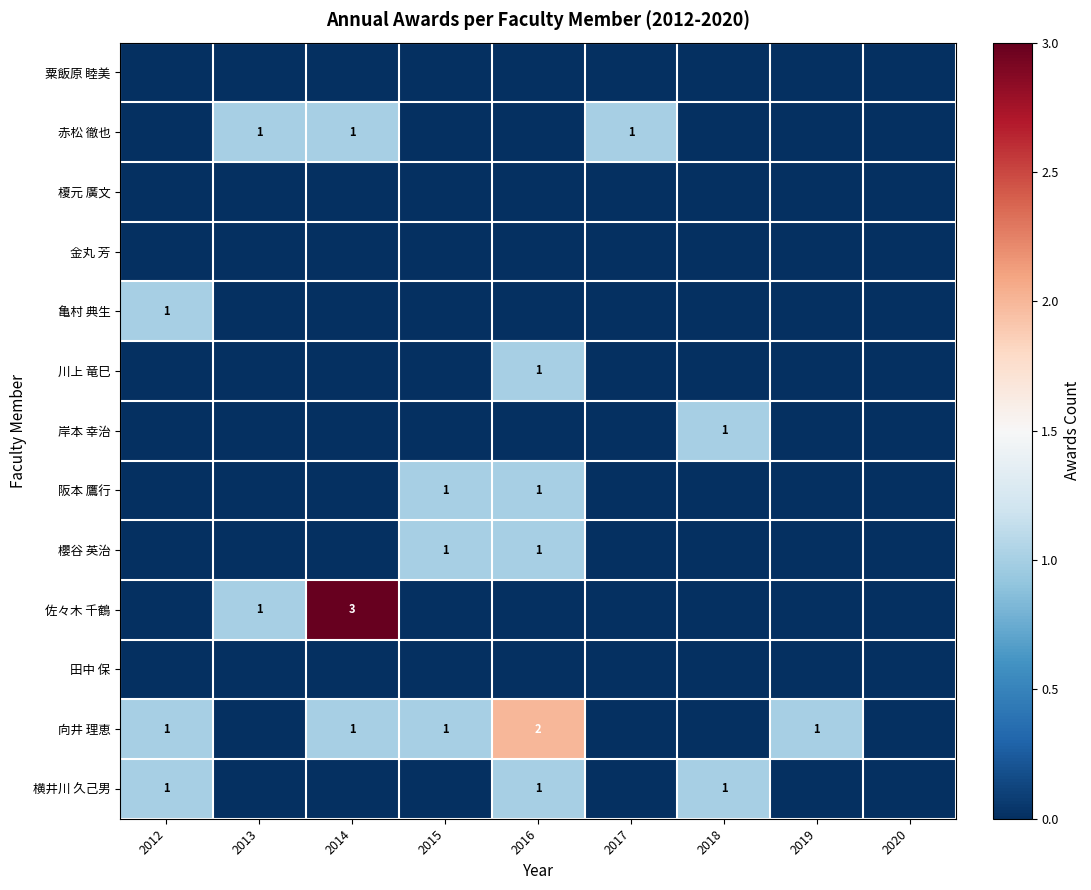

The value of 向井 理恵 at 2019 is 1. True or false?

True